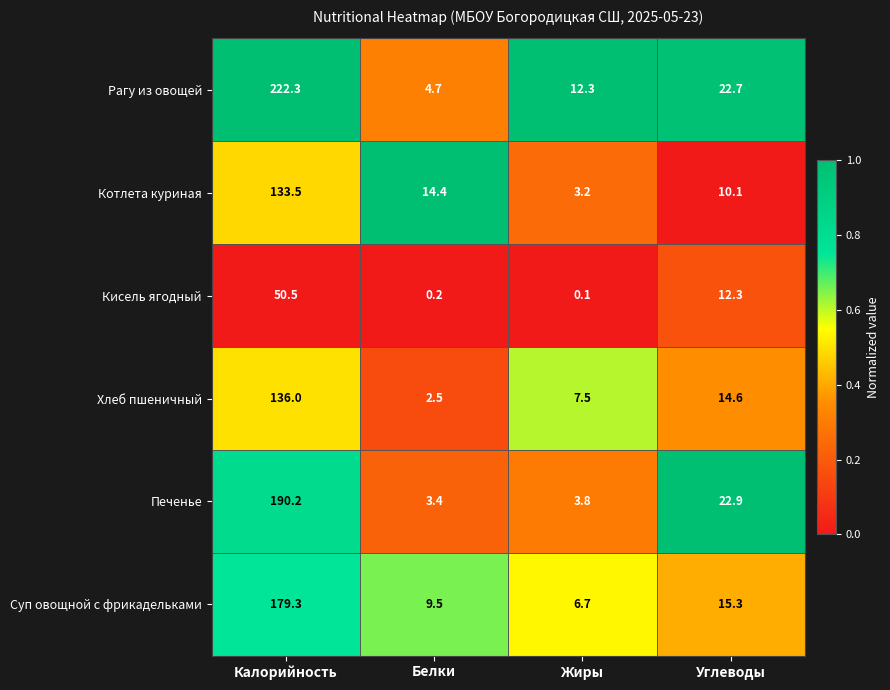

Which series has the largest range (max minus min)?

Рагу из овощей